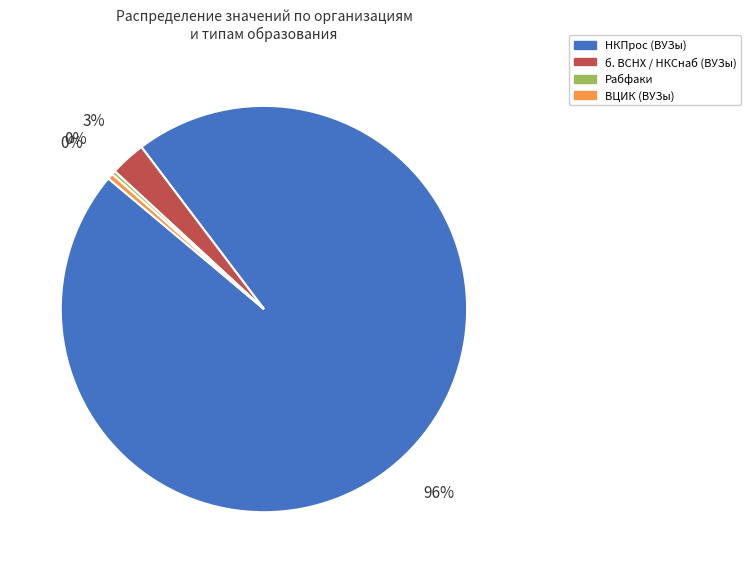

Which has a higher value, ВЦИК (ВУЗы) or б. ВСНХ / НКСнаб (ВУЗы)?

б. ВСНХ / НКСнаб (ВУЗы)